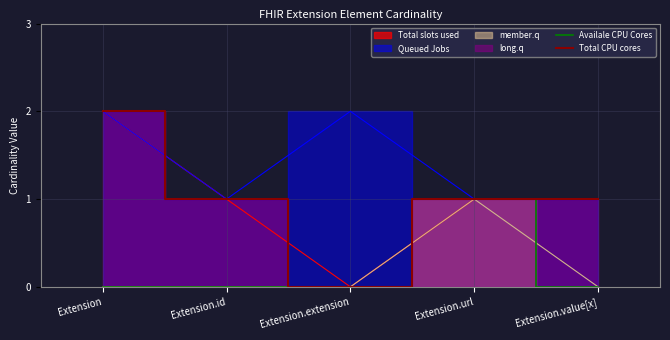

True or false: Total CPU cores has a value of 0 at Extension.value[x].

False